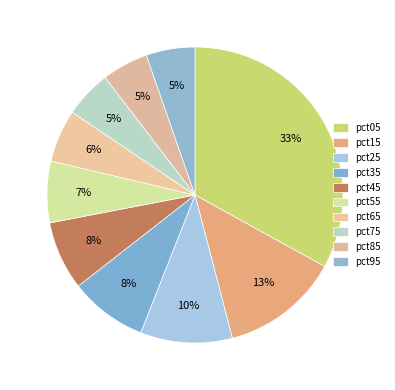

Is there any slice that represents more than half of the pie?

No